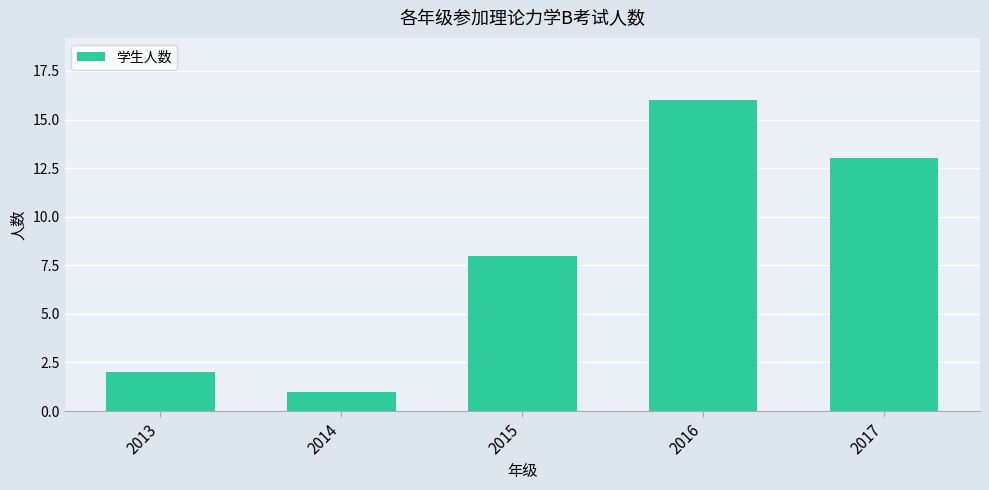

Reading left to right, transcribe all the data shown in this chart.

2	1	8	16	13